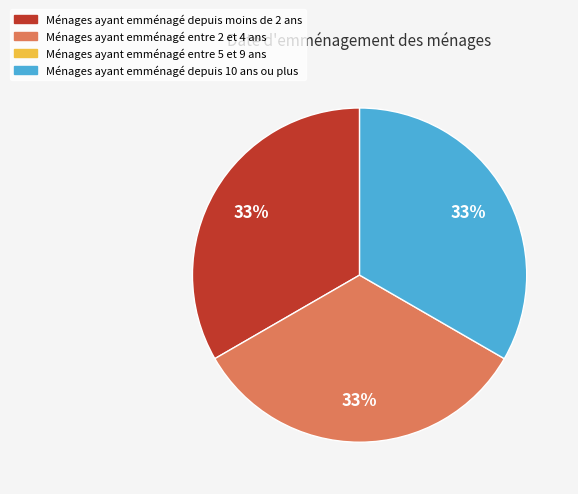

Count the number of slices in the pie.

3